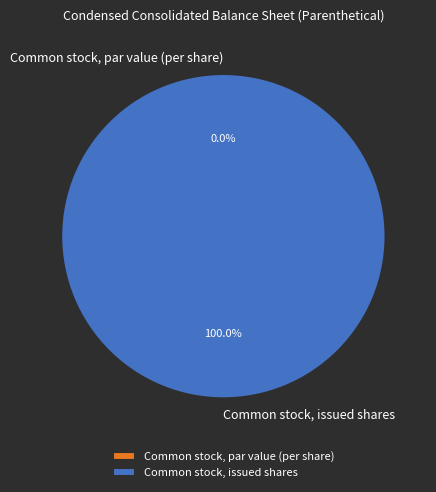

To the nearest percent, what is the combined percentage of Common stock, issued shares and Common stock, par value (per share)?

100%